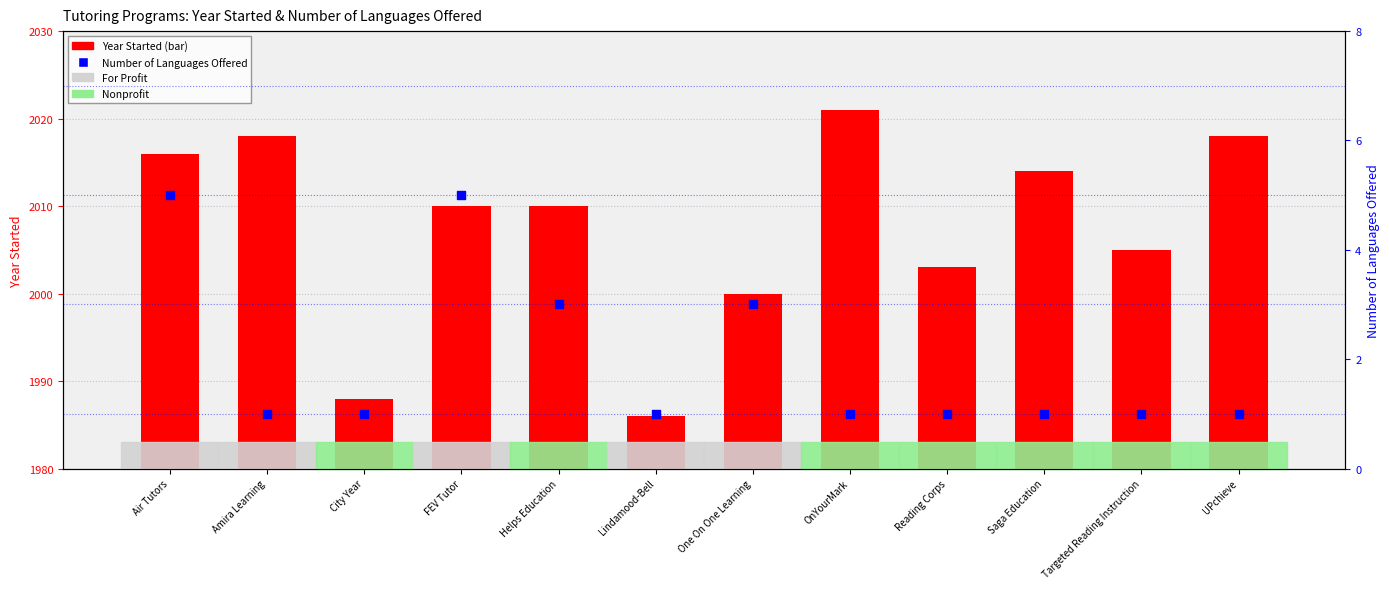

At which category is the sum across all series the highest?

OnYourMark